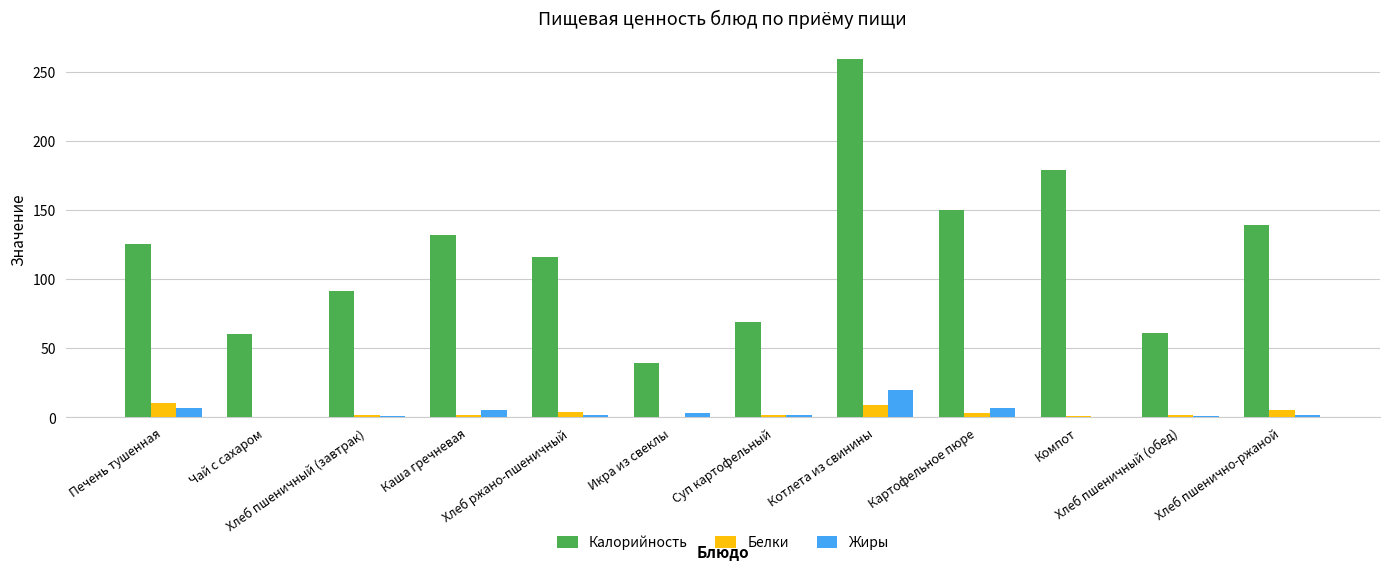

What is the sum of all Белки values?

40